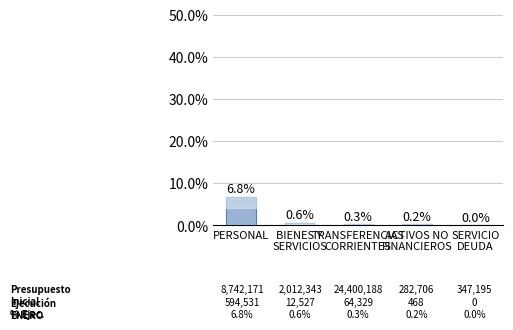

What is the change in value from ACTIVOS NO
FINANCIEROS to SERVICIO
DEUDA?

-0.2